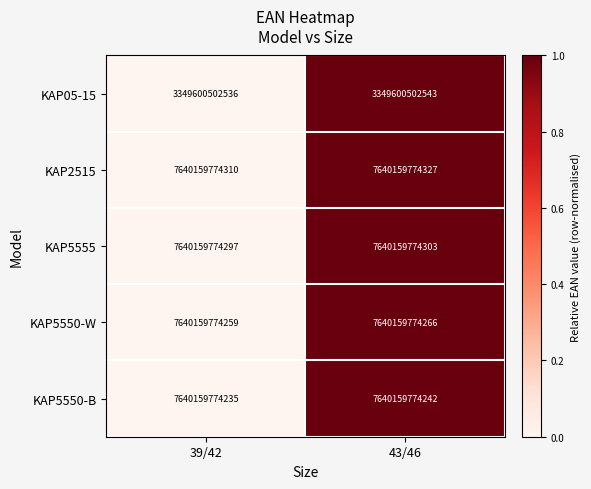

True or false: KAP05-15 has a value of 3349600502536 at 39/42.

True